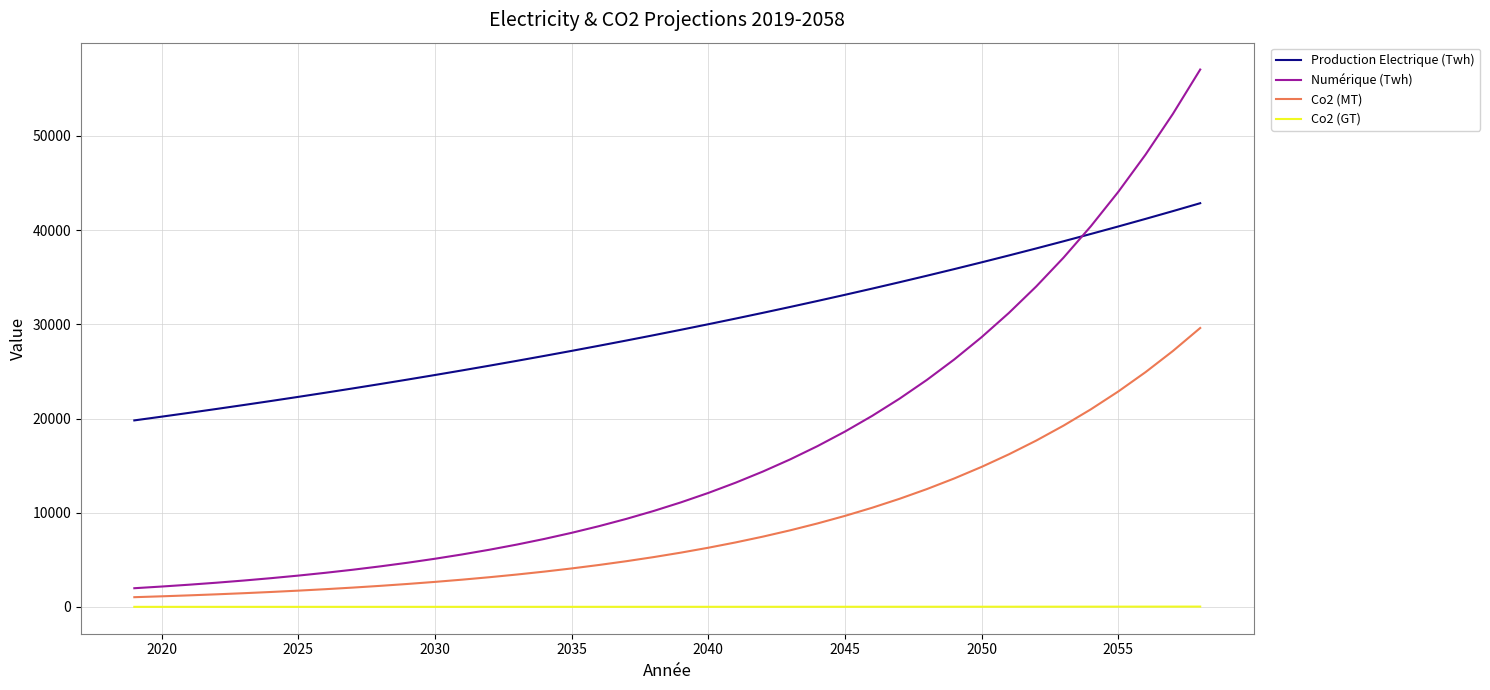

Which series has the largest range (max minus min)?

Numérique (Twh)